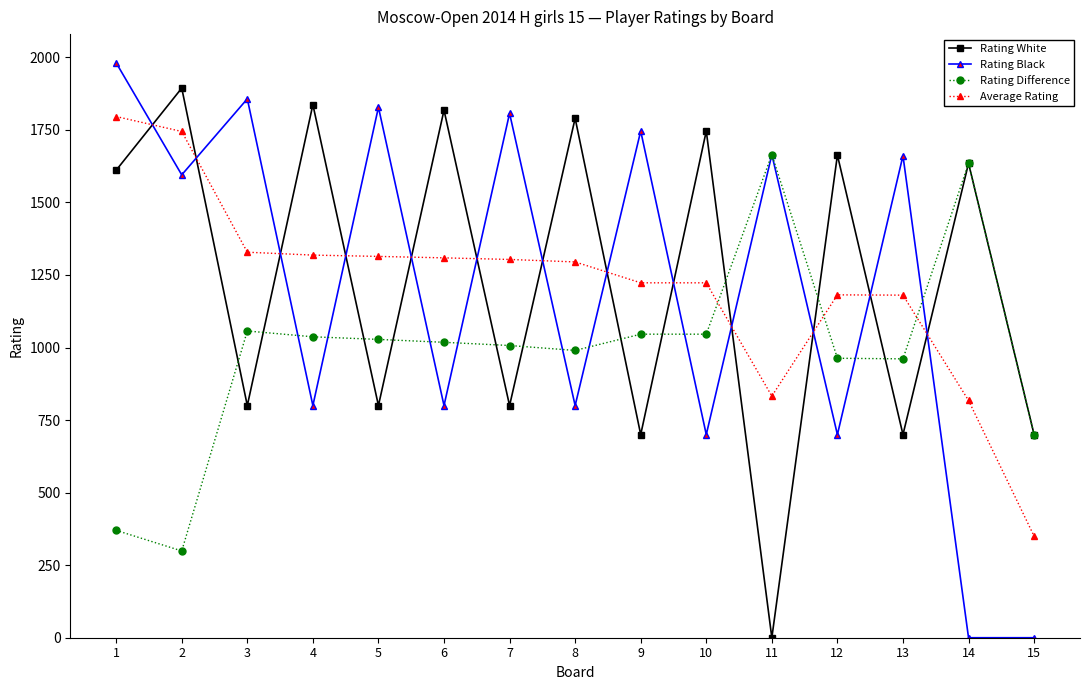

Is the value of Rating White at 11 greater than the value of Rating Difference at 9?

No